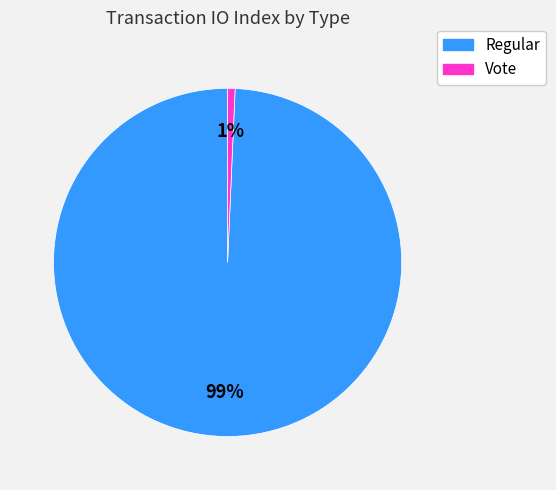

Between Regular and Vote, which is larger?

Regular